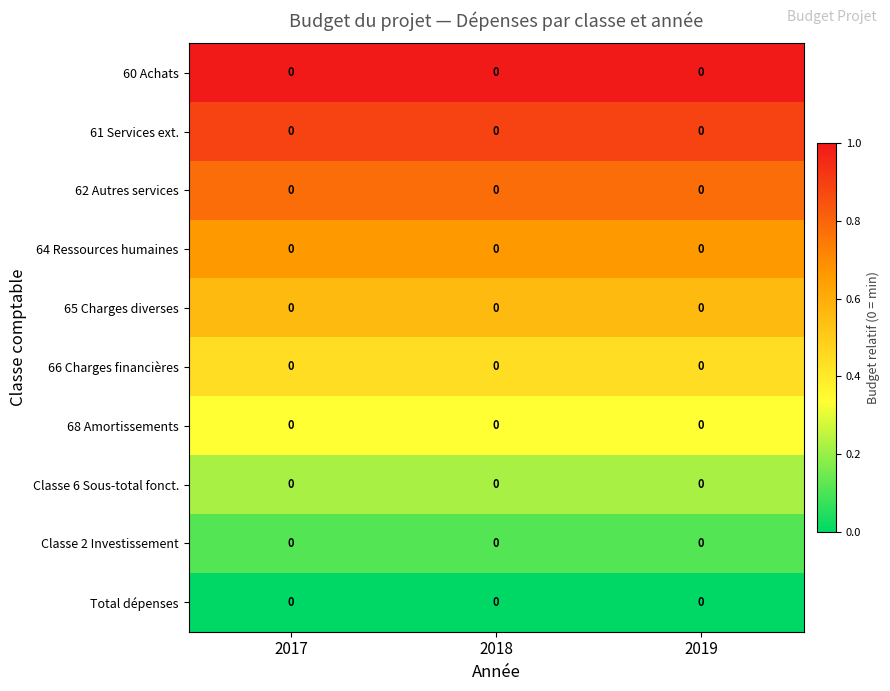

Which series has the widest spread of values?

60 Achats